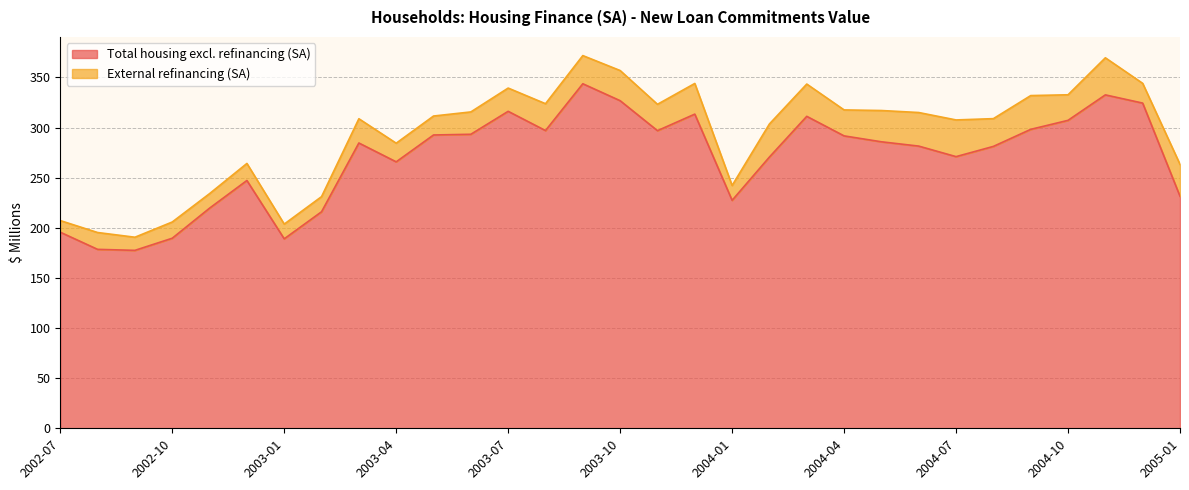

Read the value at 2003-07.

316.2